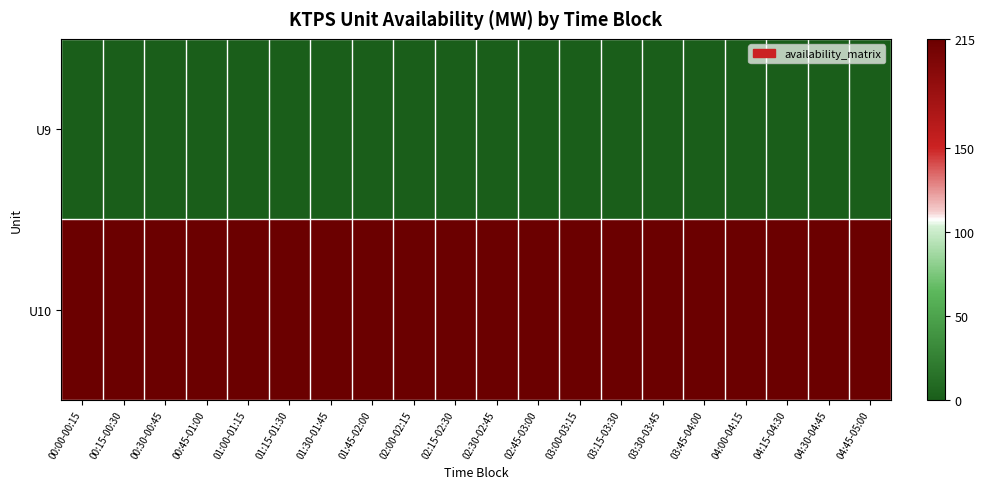

Count the number of data series in this chart.

2